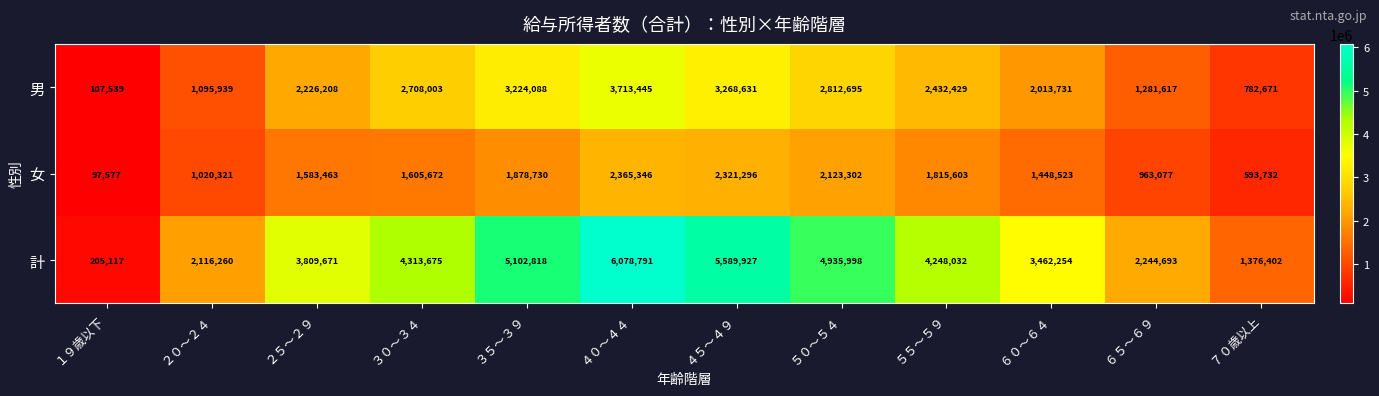

Which series changed the most between ２０～２４ and ３５～３９?

計